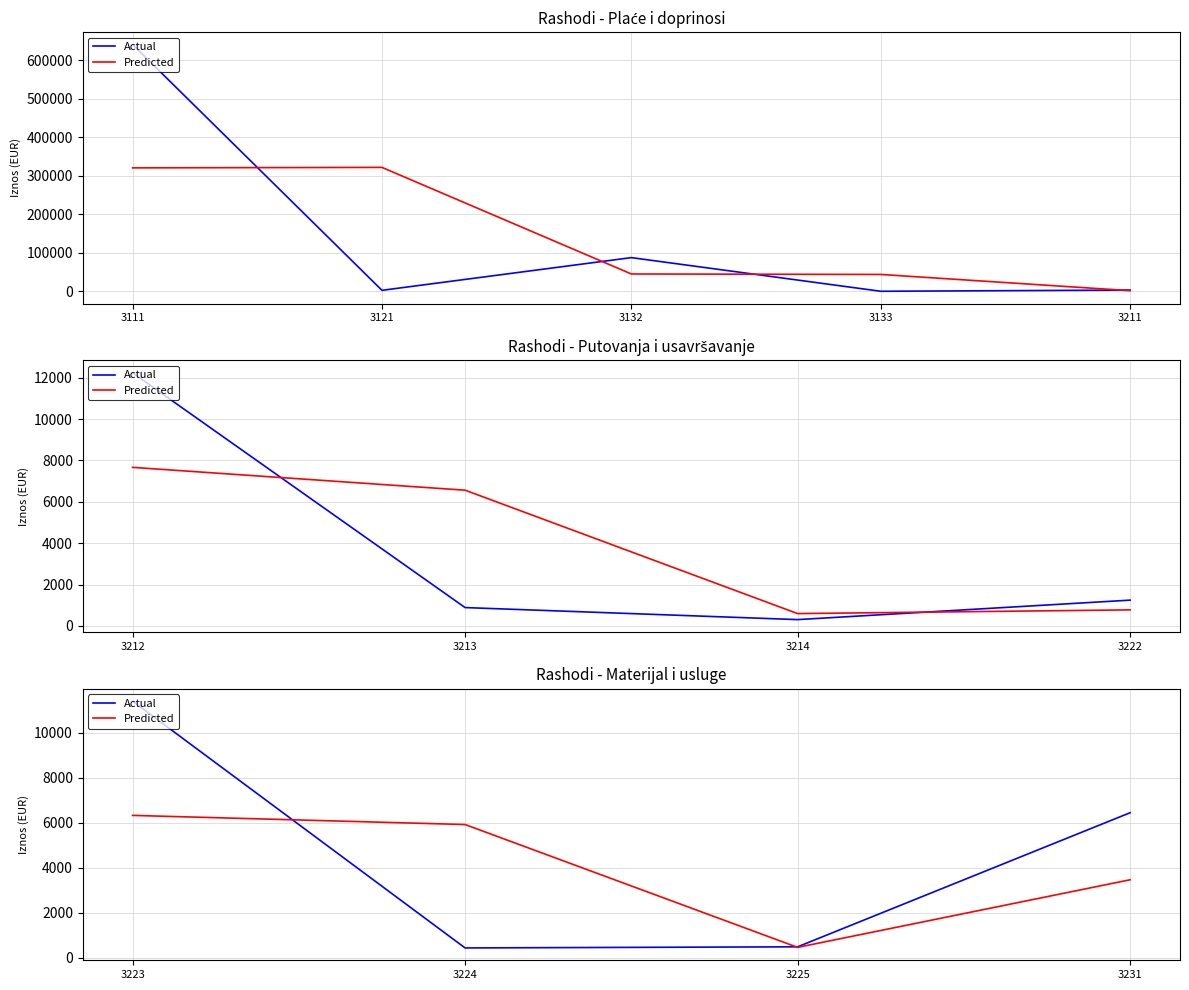

At which category is the sum across all series the highest?

3223